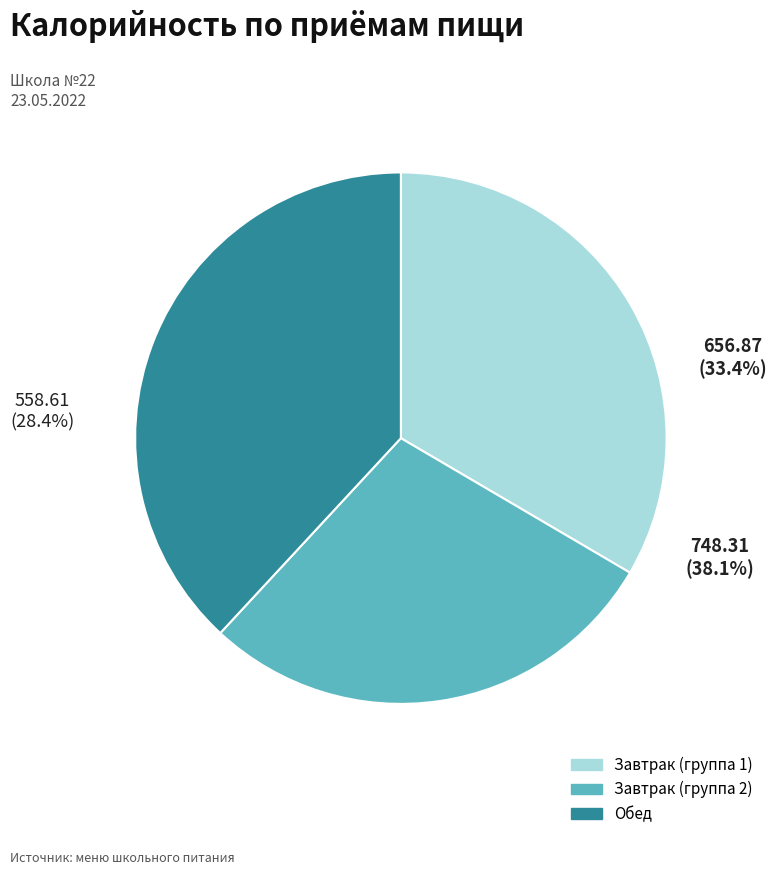

Do Обед and Завтрак together represent more than half of the pie?

Yes